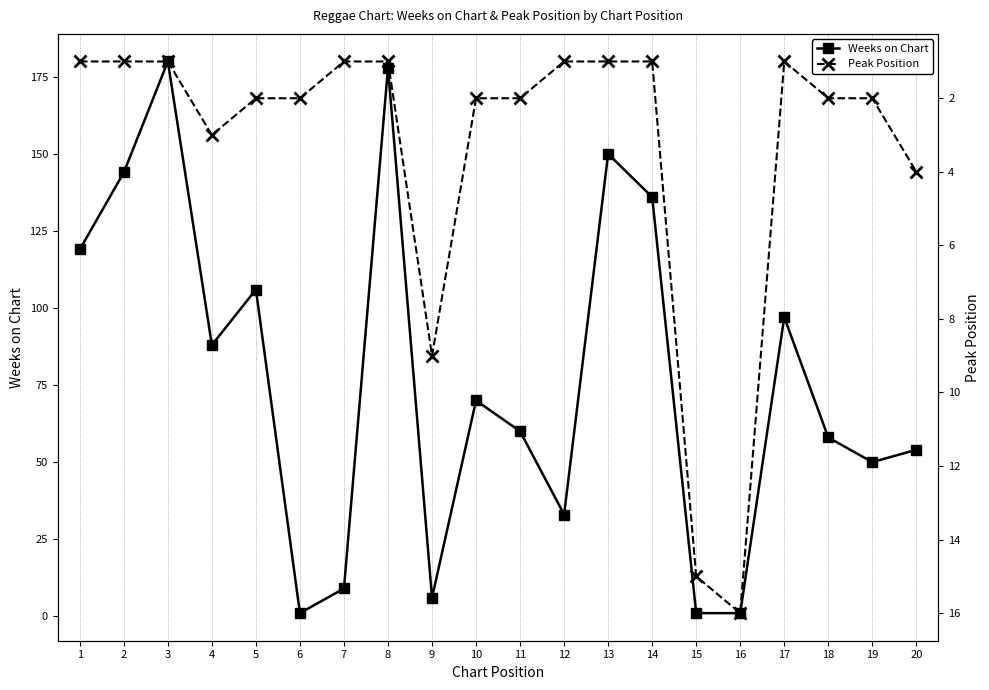

At how many categories does at least one series exceed 106?

6